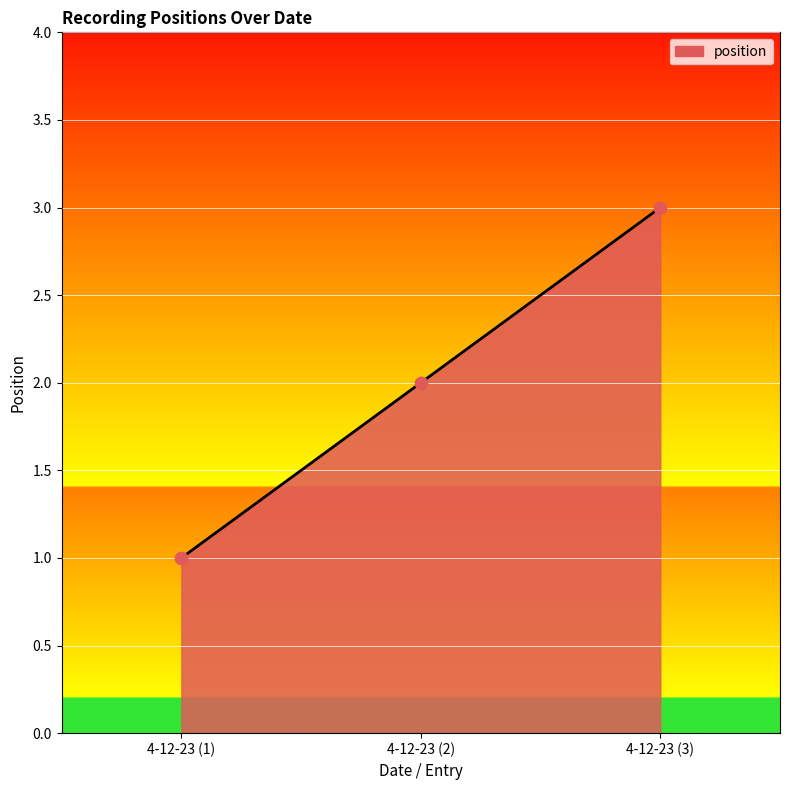

What is the ratio of the value at 4-12-23 (3) to the value at 4-12-23 (2)?

1.5